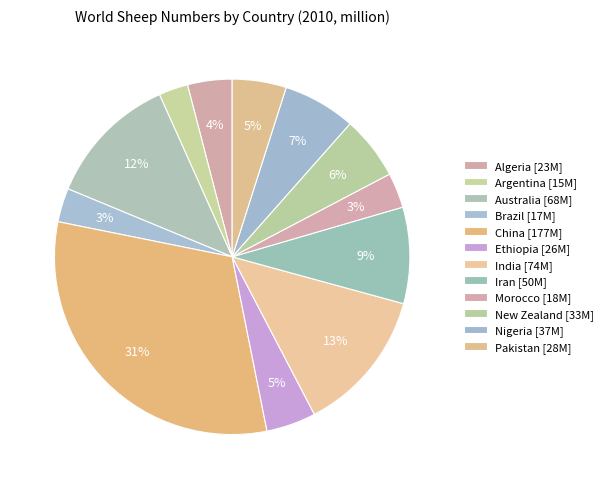

Between Morocco and Iran, which is larger?

Iran